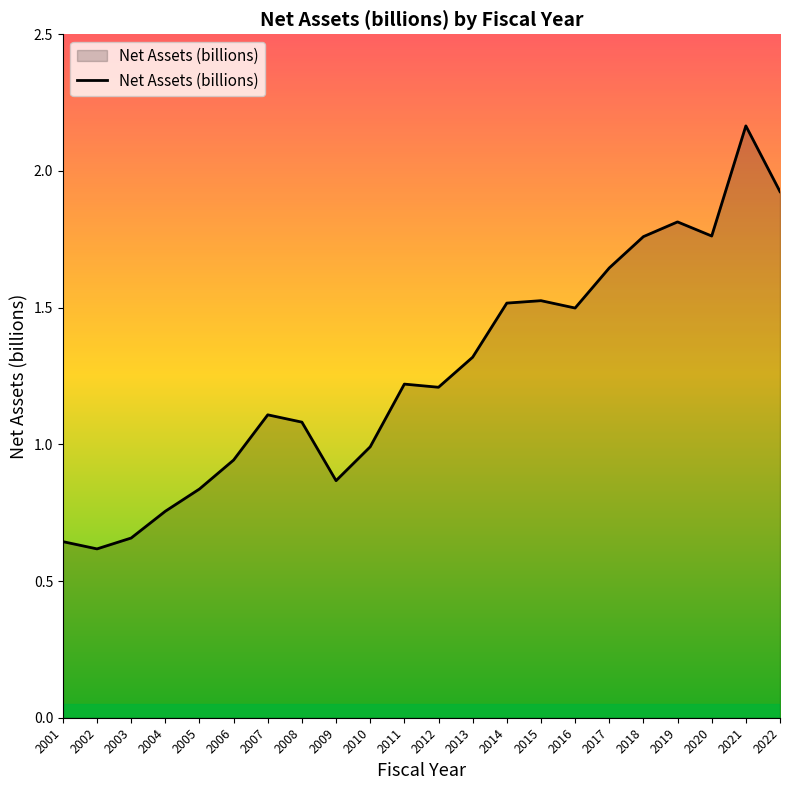

What is the difference between the values at 2020 and 2013?

0.4